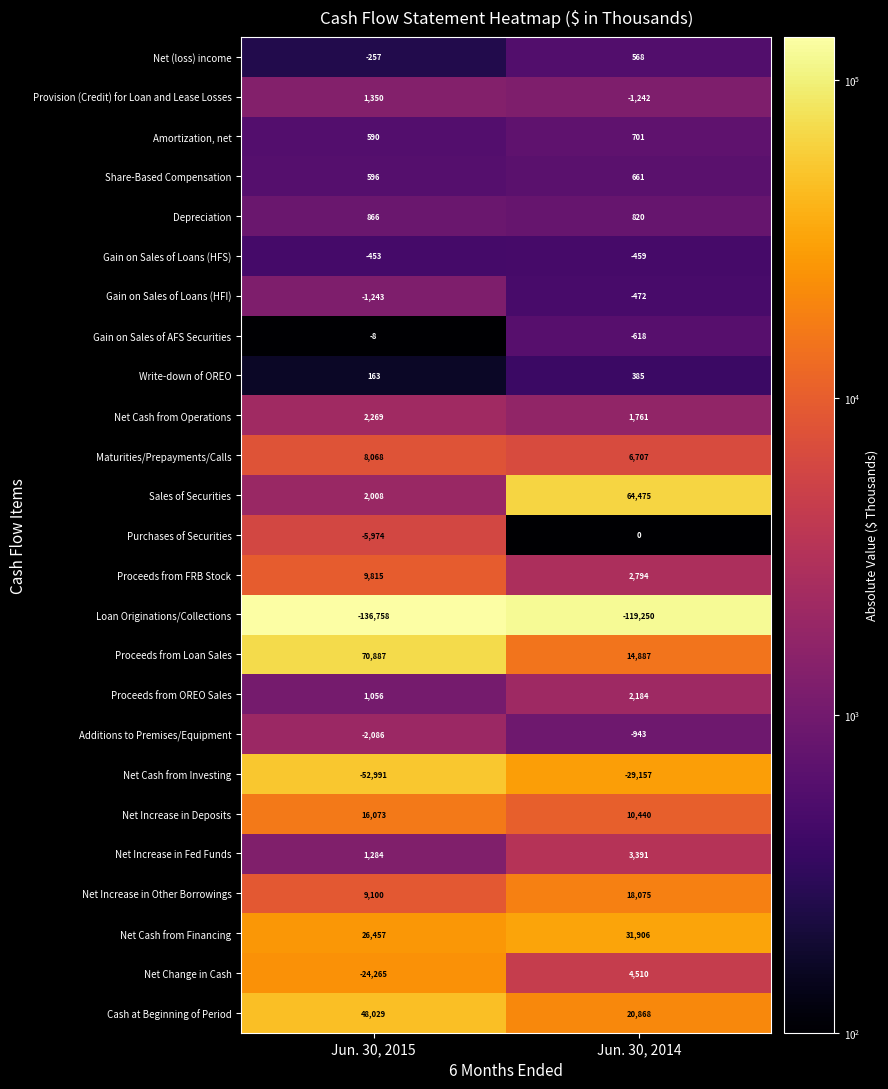

What is the difference between the Proceeds from Loan Sales values at Jun. 30, 2015 and Jun. 30, 2014?

56000